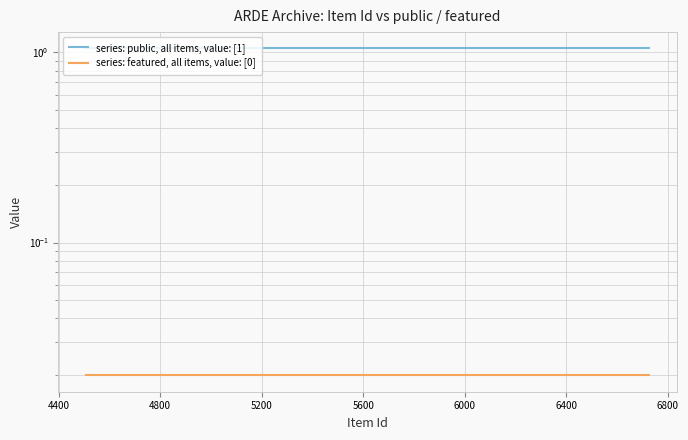

True or false: series: featured, all items, value: [0] and series: public, all items, value: [1] cross at least once.

False